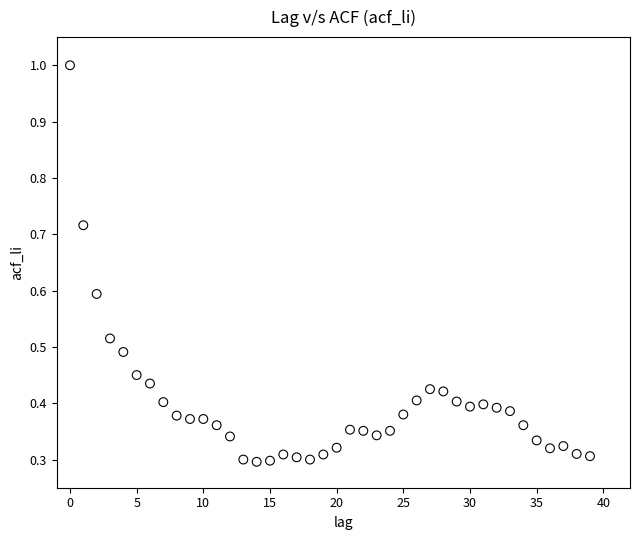

How many data points are displayed?

40